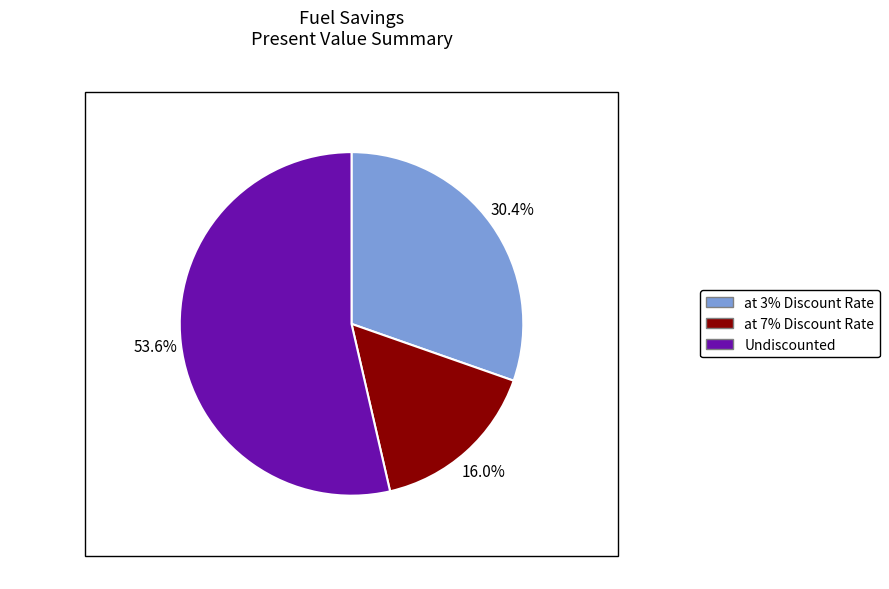

How much of the chart is everything except at 3% Discount Rate?

69.6%